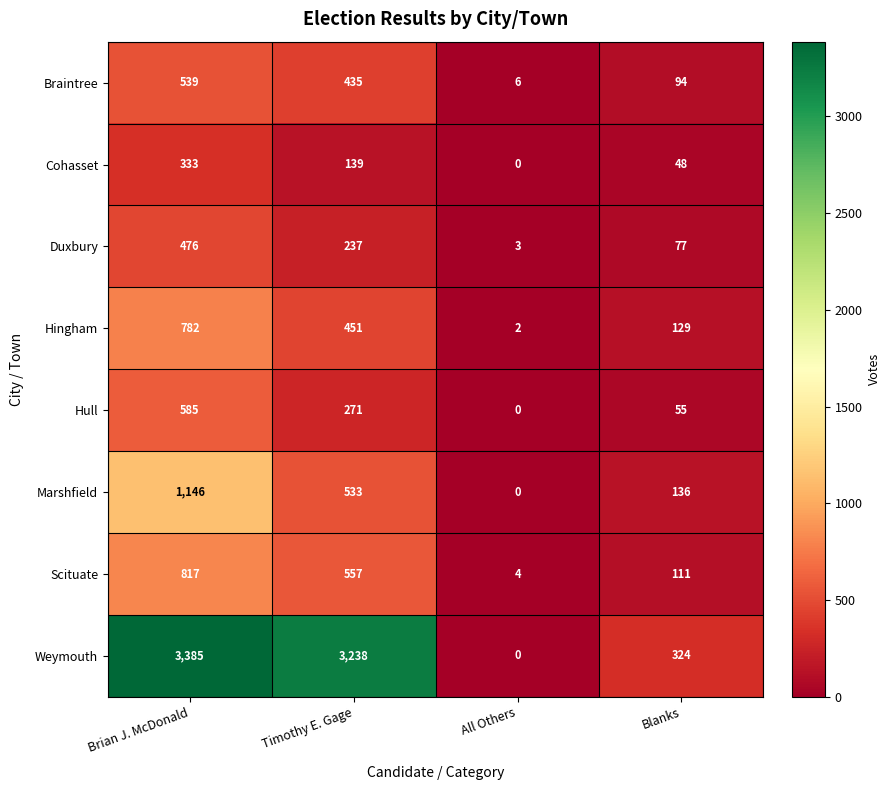

Which category has the lowest value in the Hull series?

All Others